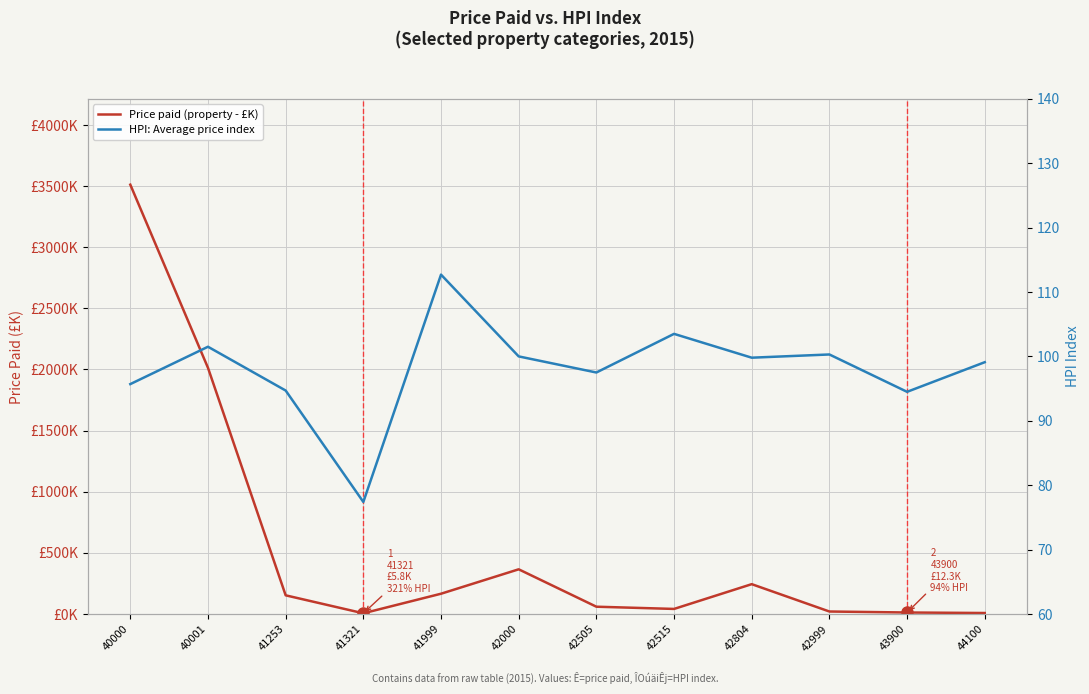

What is the difference between the second highest and minimum values in the HPI: Average price index series?

26.1